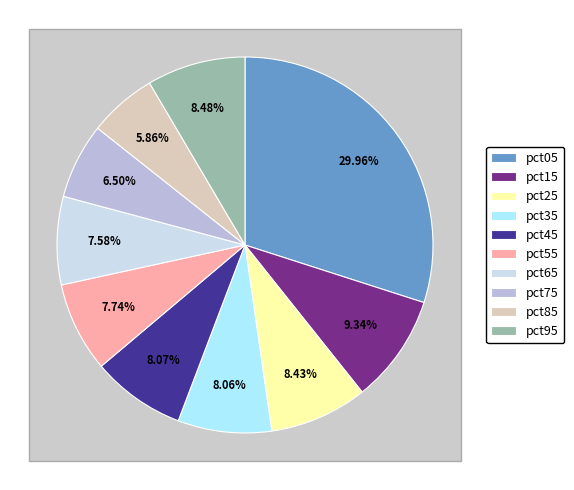

Is there any slice that represents more than half of the pie?

No